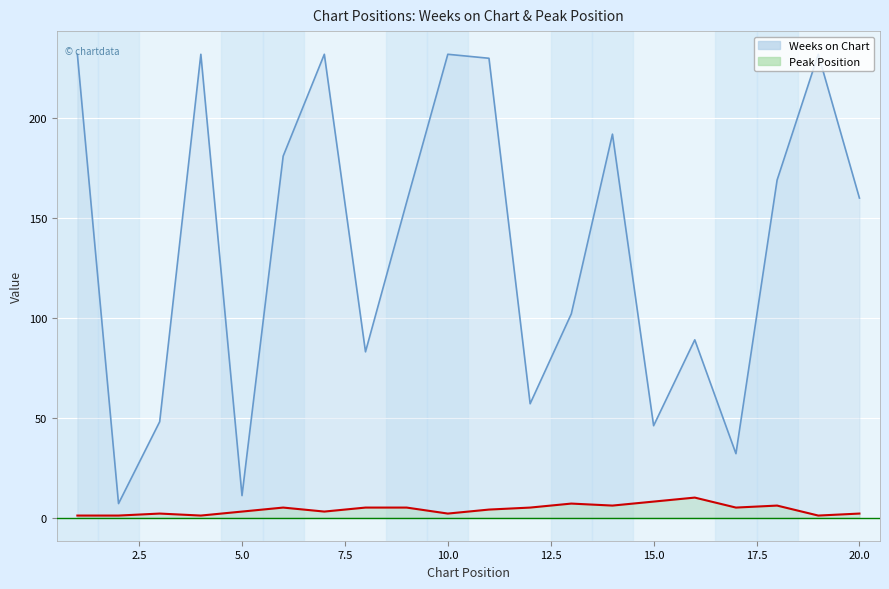

True or false: Peak Position and Weeks on Chart cross at least once.

False